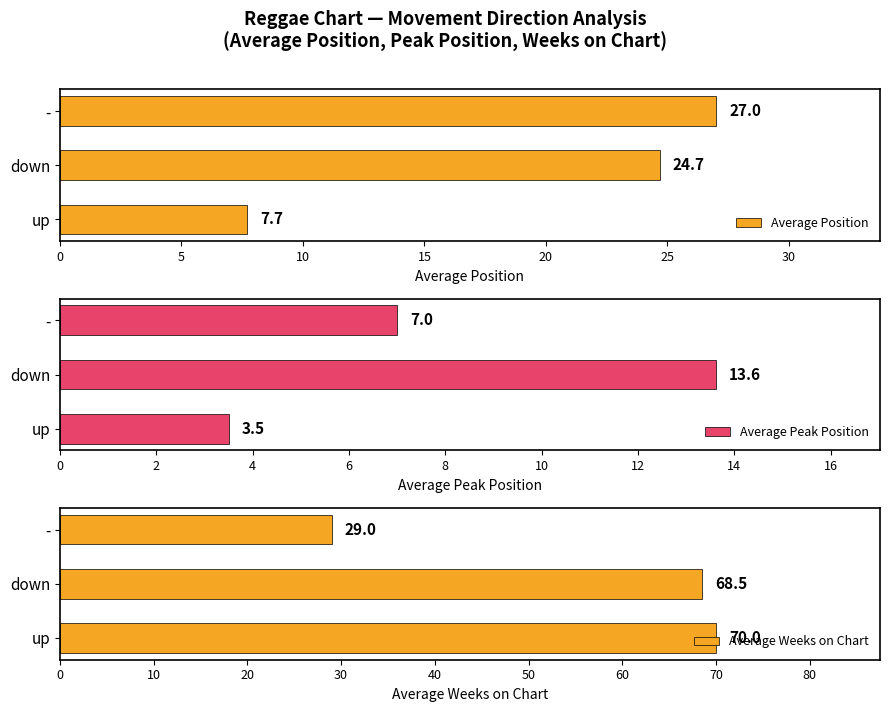

True or false: Average Position has a value of 5.8 at -.

False